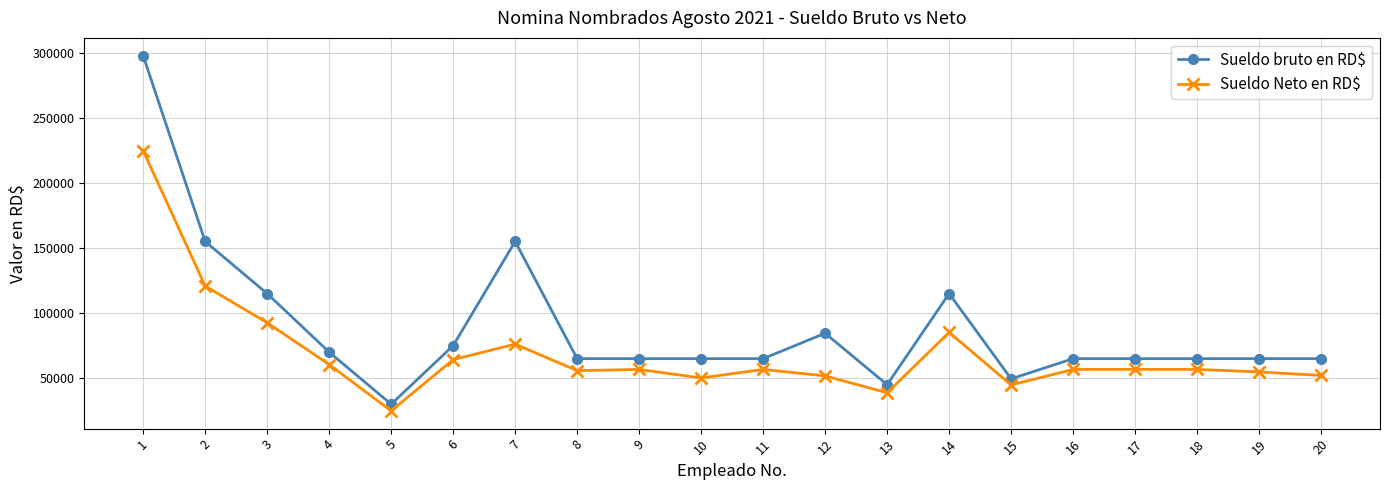

Where is the first local minimum for Sueldo bruto en RD$?

5